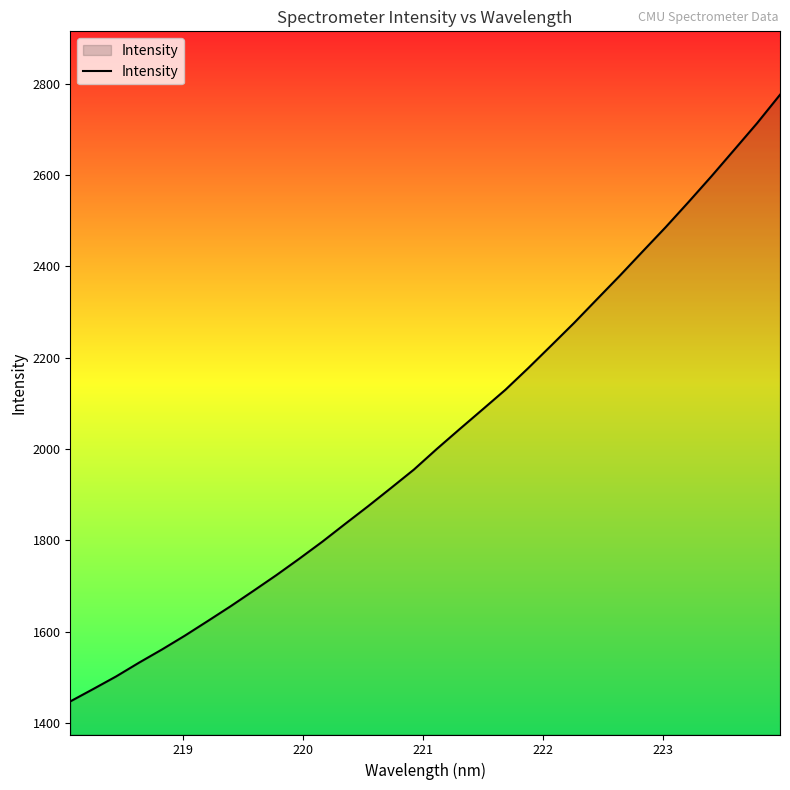

What is the difference between the maximum and minimum values?

1327.7